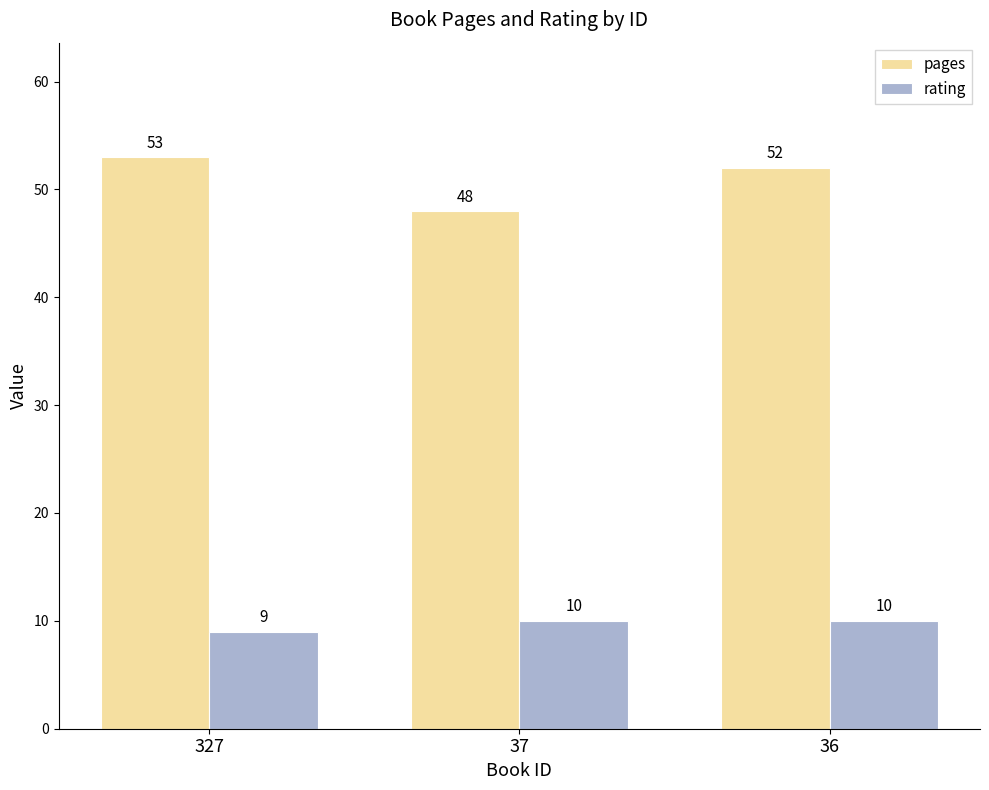

How many groups of bars are there?

3